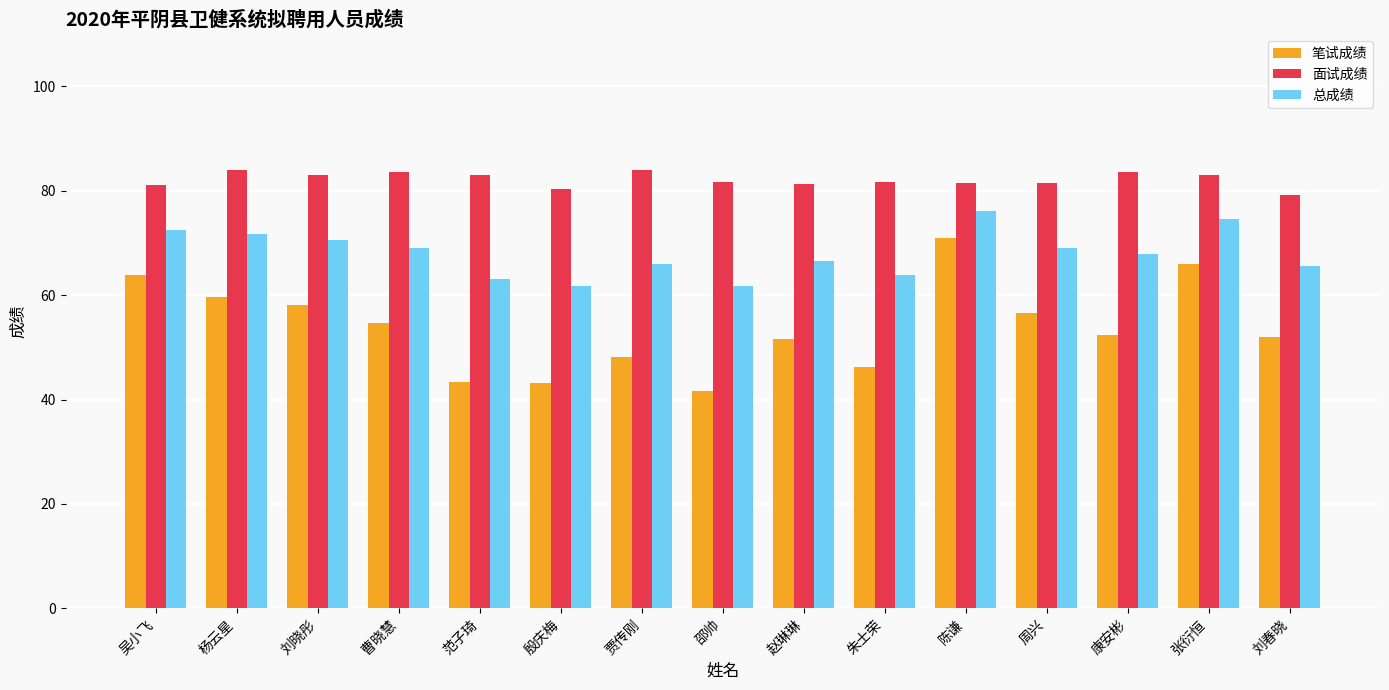

At how many categories does at least one series exceed 67?

15